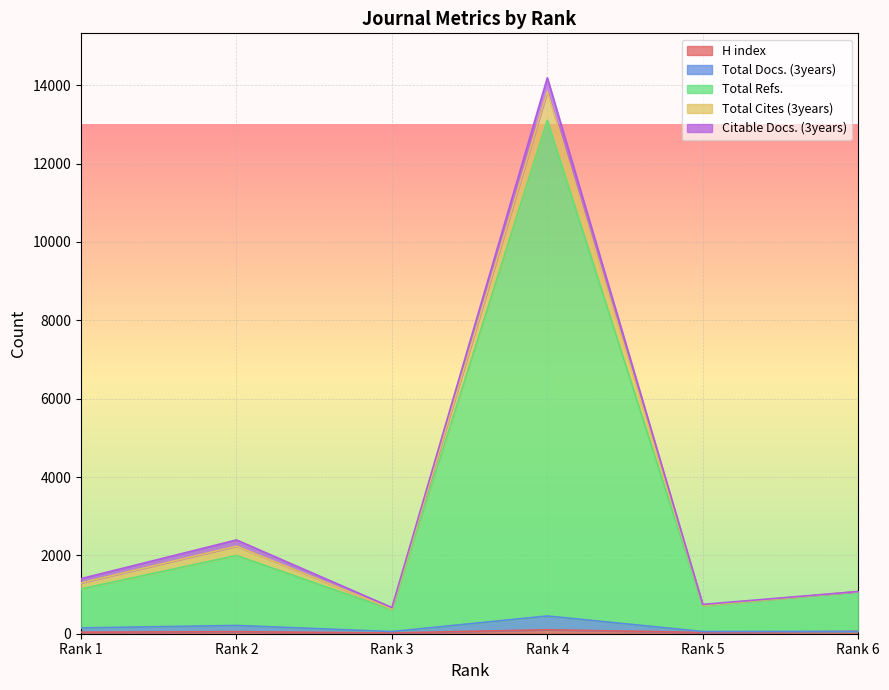

Between Rank 6 and Rank 4, which is larger?

Rank 4